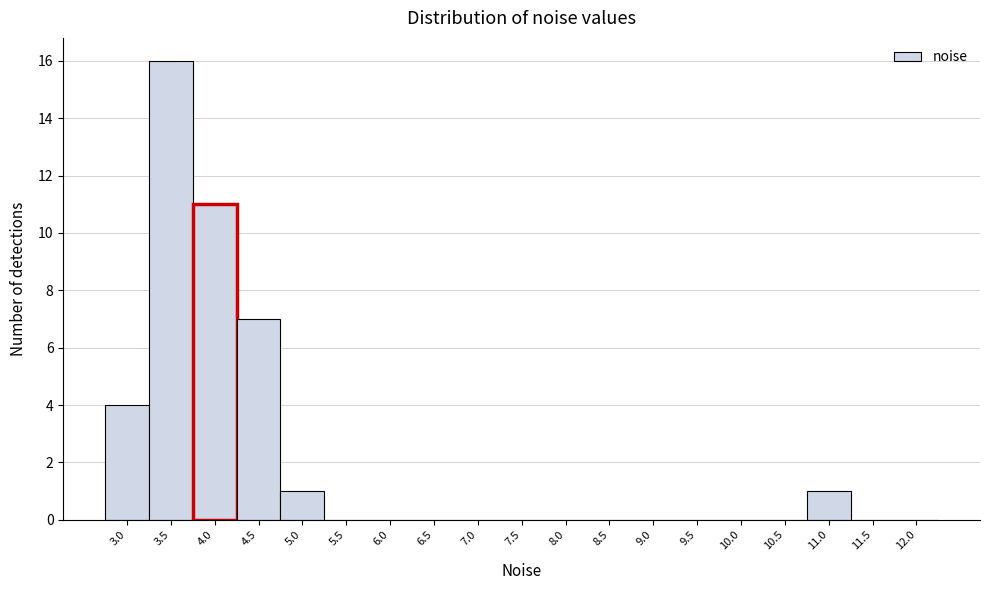

Reading right to left, what are all the values shown in this chart?

12.0=0	11.5=0	11.0=1	10.5=0	10.0=0	9.5=0	9.0=0	8.5=0	8.0=0	7.5=0	7.0=0	6.5=0	6.0=0	5.5=0	5.0=1	4.5=7	4.0=11	3.5=16	3.0=4